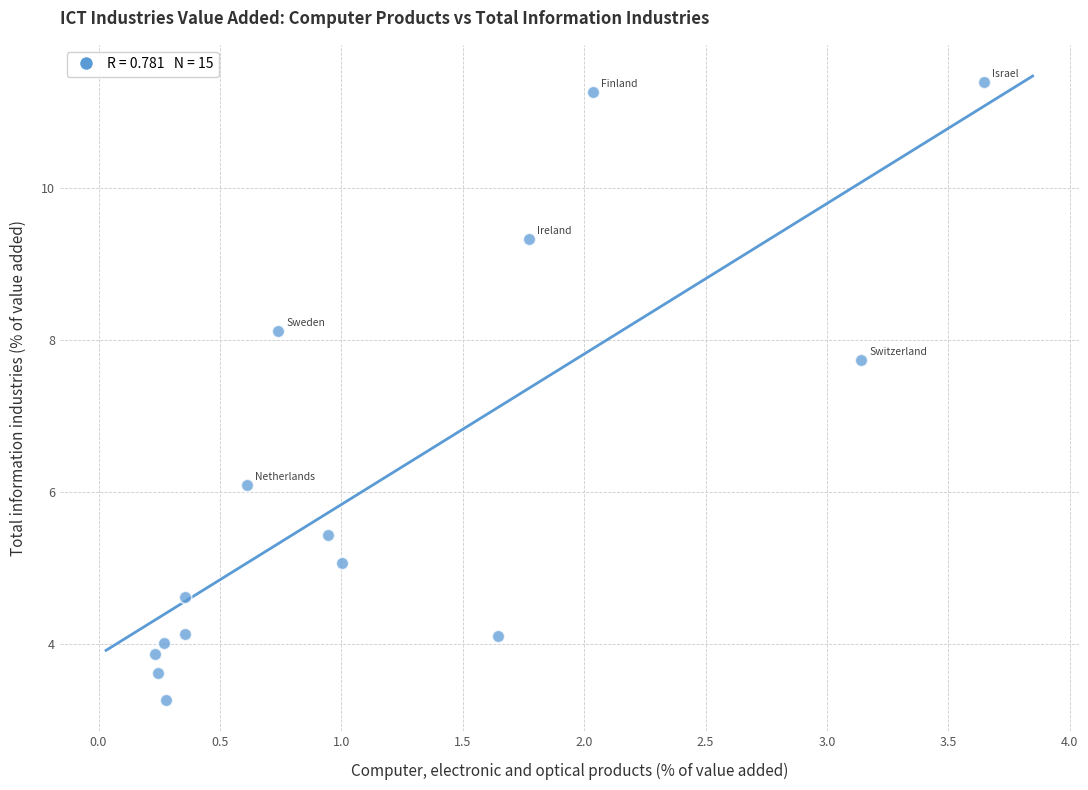

What is the range of X values (max minus min)?

3.4